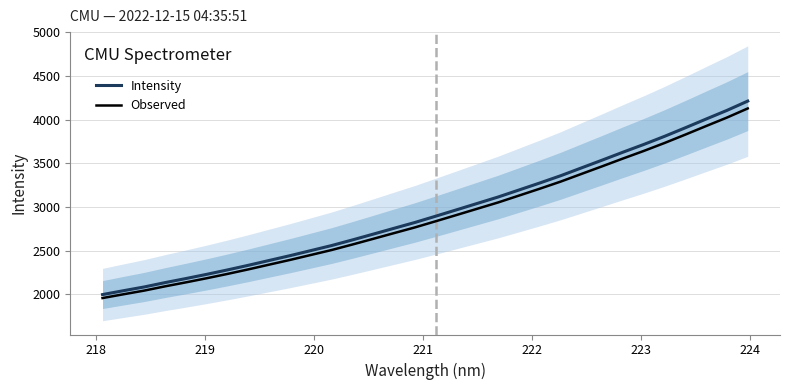

What is the maximum value for Intensity?

4213.9